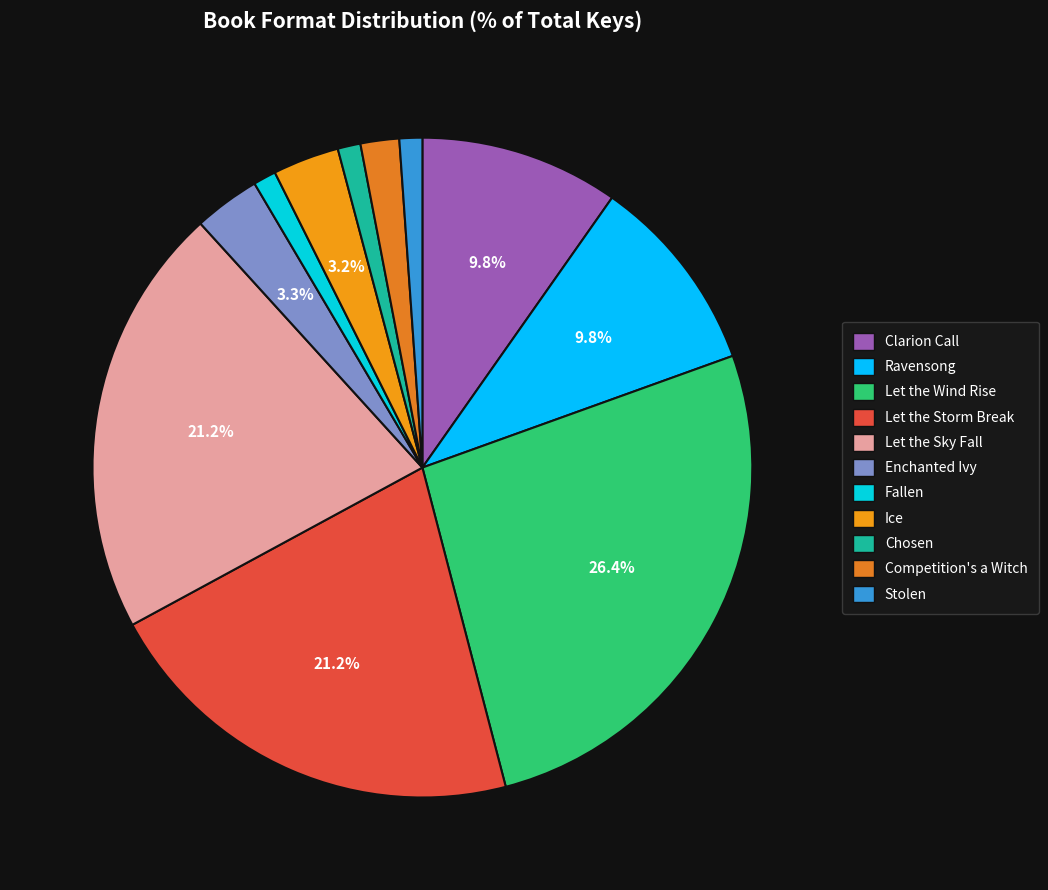

Is there any slice that represents more than half of the pie?

No